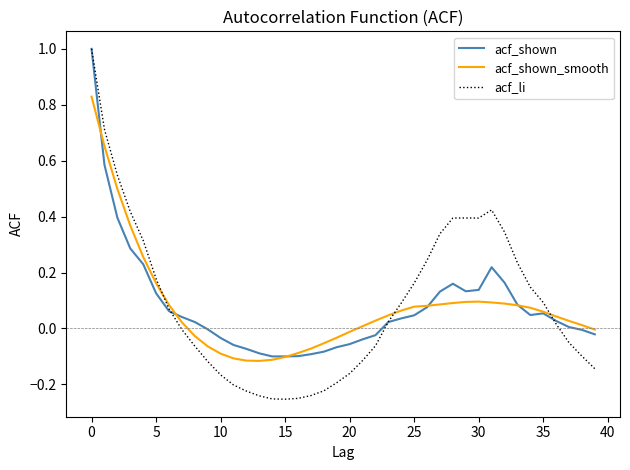

What is the greatest value displayed?

1.0